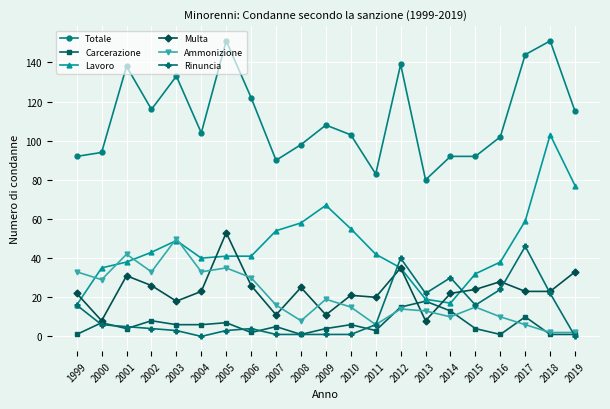

Count the number of data series in this chart.

6